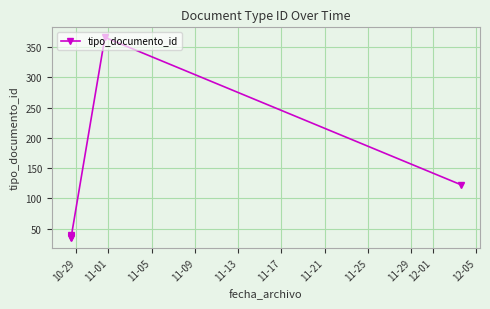

Count the number of values greater than 38.

3